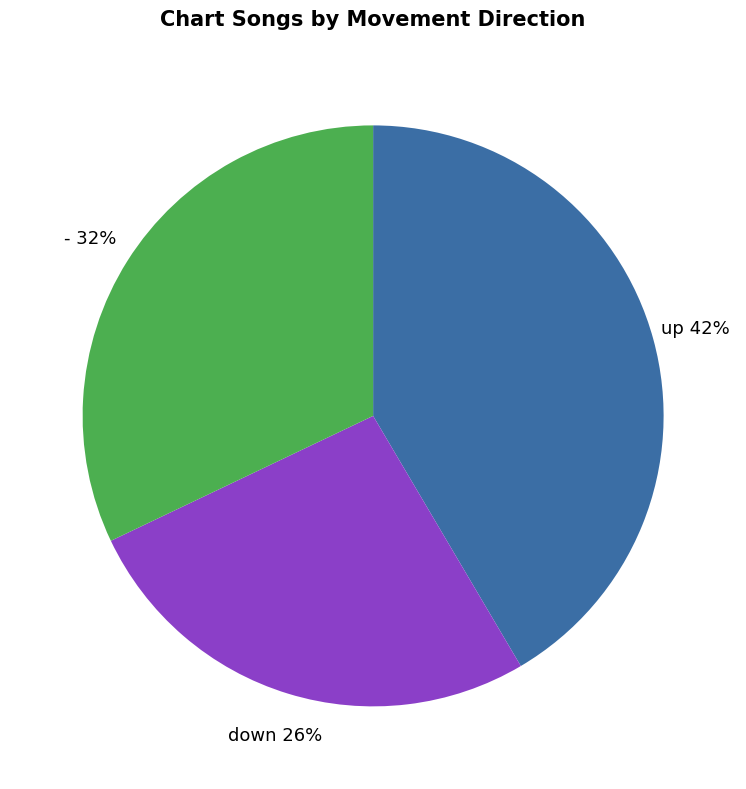

How many slices are in this pie chart?

3